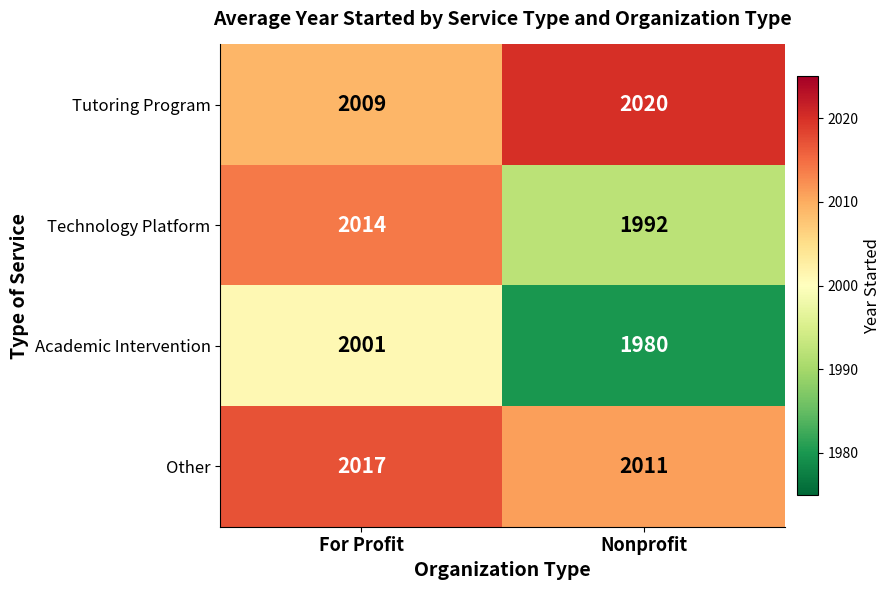

What is the sum of the Academic Intervention values at For Profit and Nonprofit?

3981